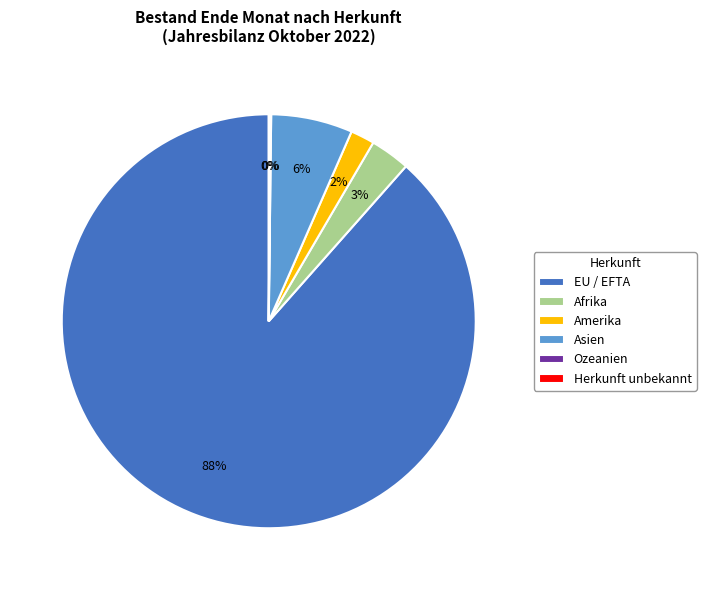

To the nearest percent, what is the average slice percentage?

17%